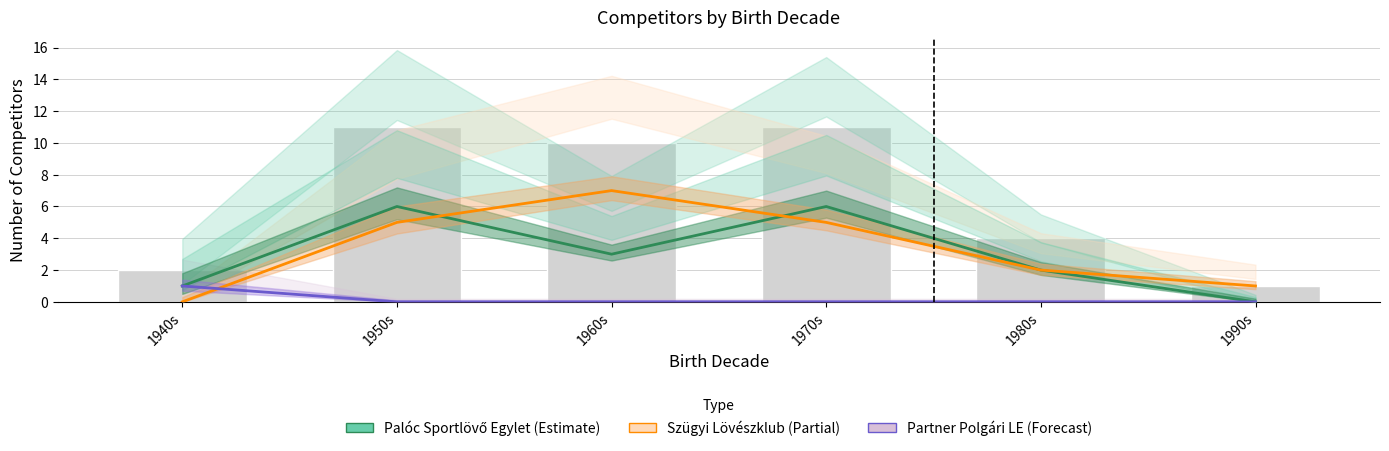

The value of Szügyi Lövészklub at 1940s is 3. True or false?

False